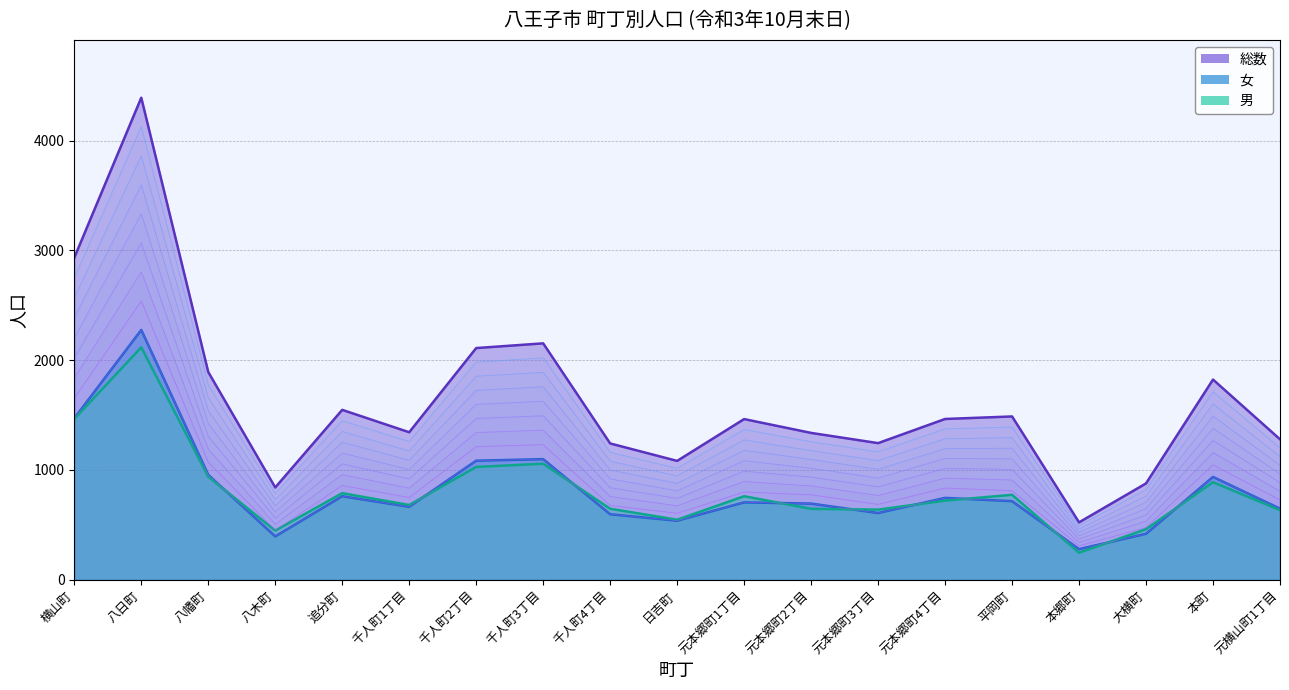

What is the lowest value of the 男 series?

244